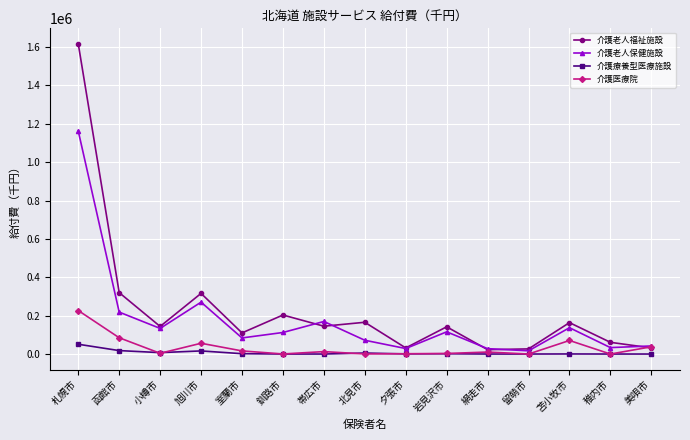

What is the maximum value for 介護老人福祉施設?

1617105.1